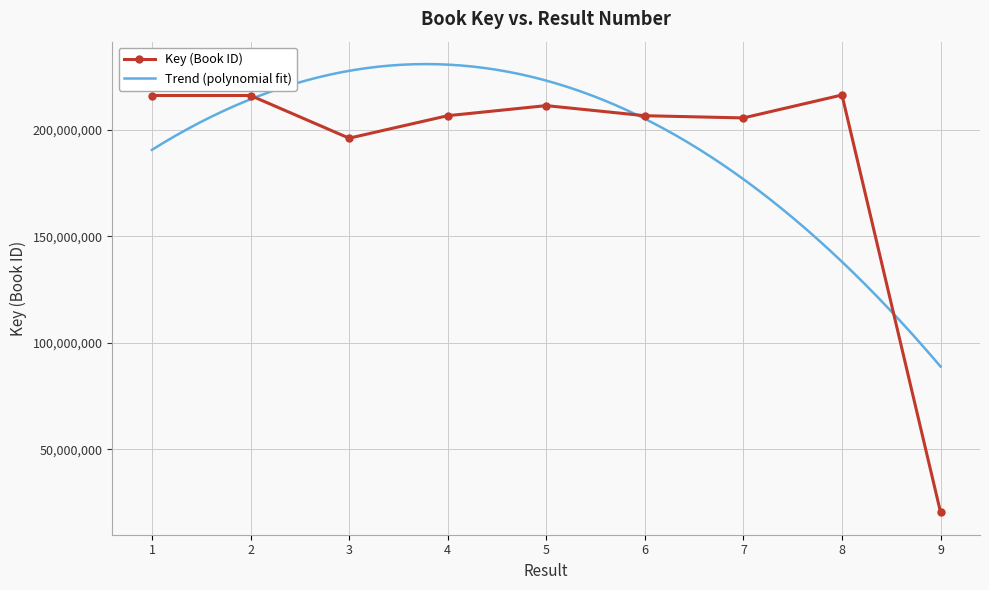

What is the change in value from 2 to 8?

+239807